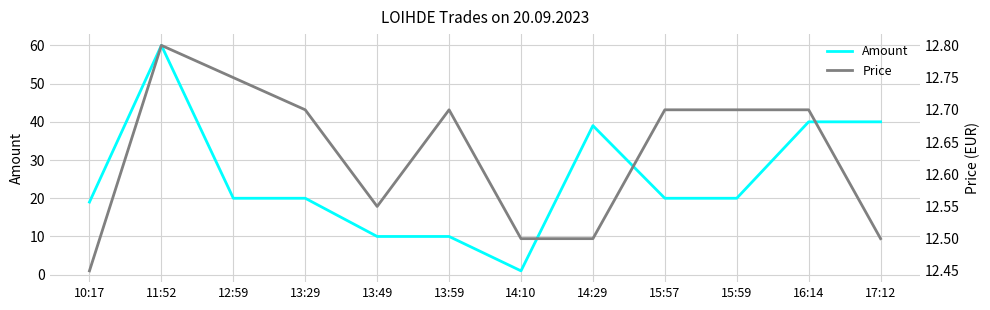

List the labels in order of Amount value, largest first.

11:52, 16:14, 17:12, 14:29, 12:59, 13:29, 15:57, 15:59, 10:17, 13:49, 13:59, 14:10